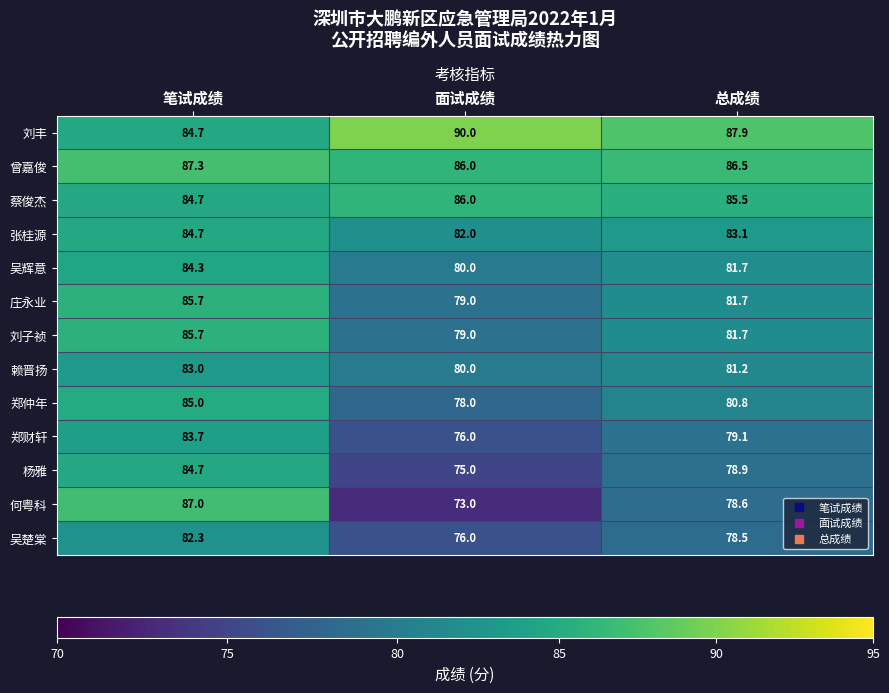

What is the sum of the 曾嘉俊 values at 笔试成绩 and 总成绩?

173.8